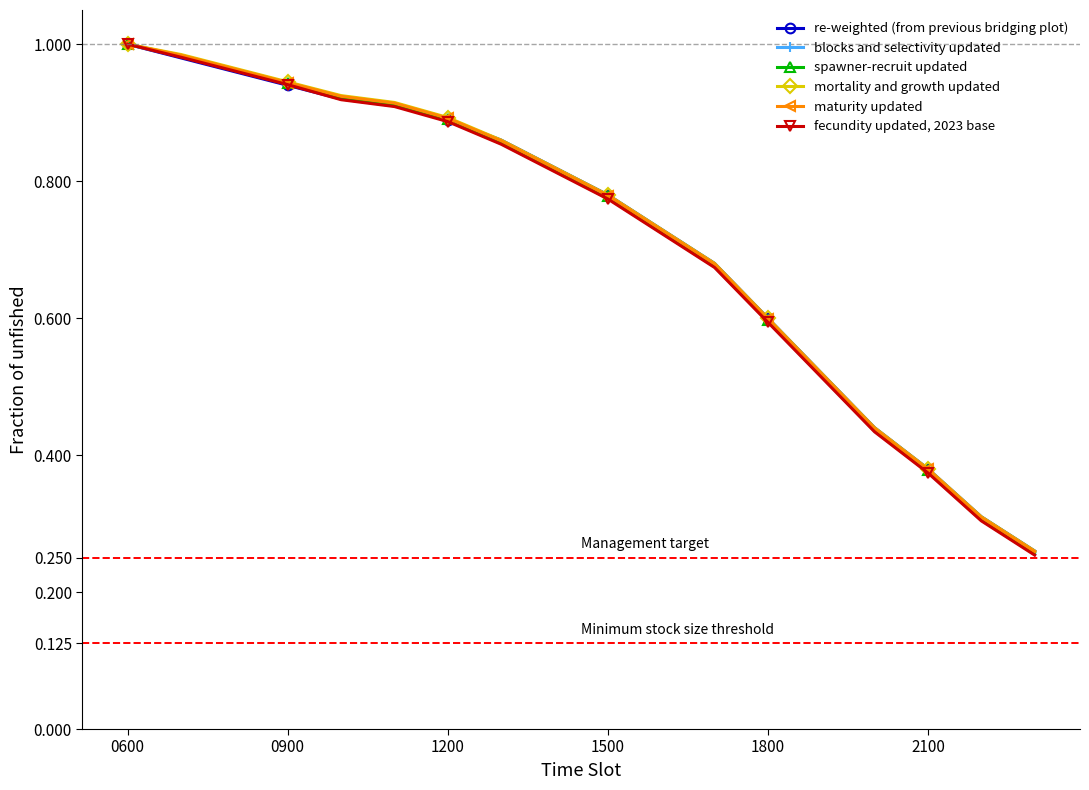

What is the value of the spawner-recruit updated point at the 13th from the left?

0.6